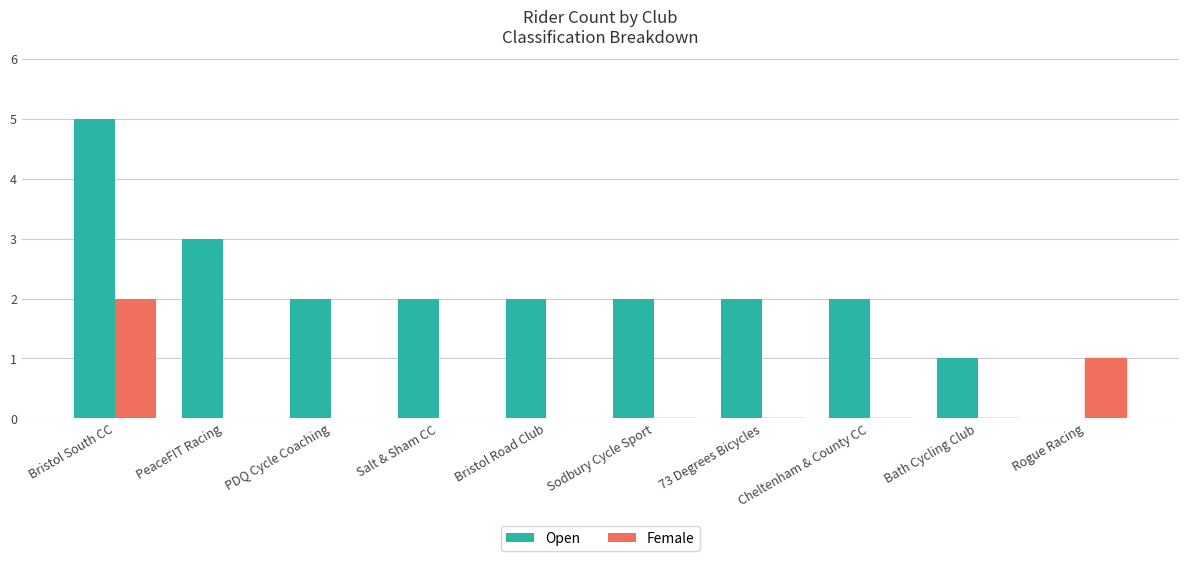

The Open series shows 2 at PeaceFIT Racing. True or false?

False